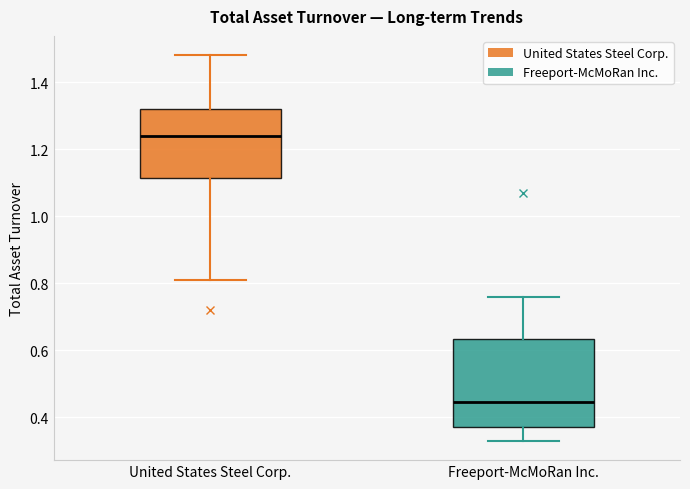

Reading left to right, transcribe this box plot: for each box, give where its median line is, the range the box spans, and where its two whiskers end, as read against the y-axis. The values are not printed on the chart, so give them approximately, as read against the axis.

United States Steel Corp.: median 1.24, box 1.12 to 1.32, whiskers 0.82 to 1.48
Freeport-McMoRan Inc.: median 0.44, box 0.38 to 0.64, whiskers 0.34 to 0.76